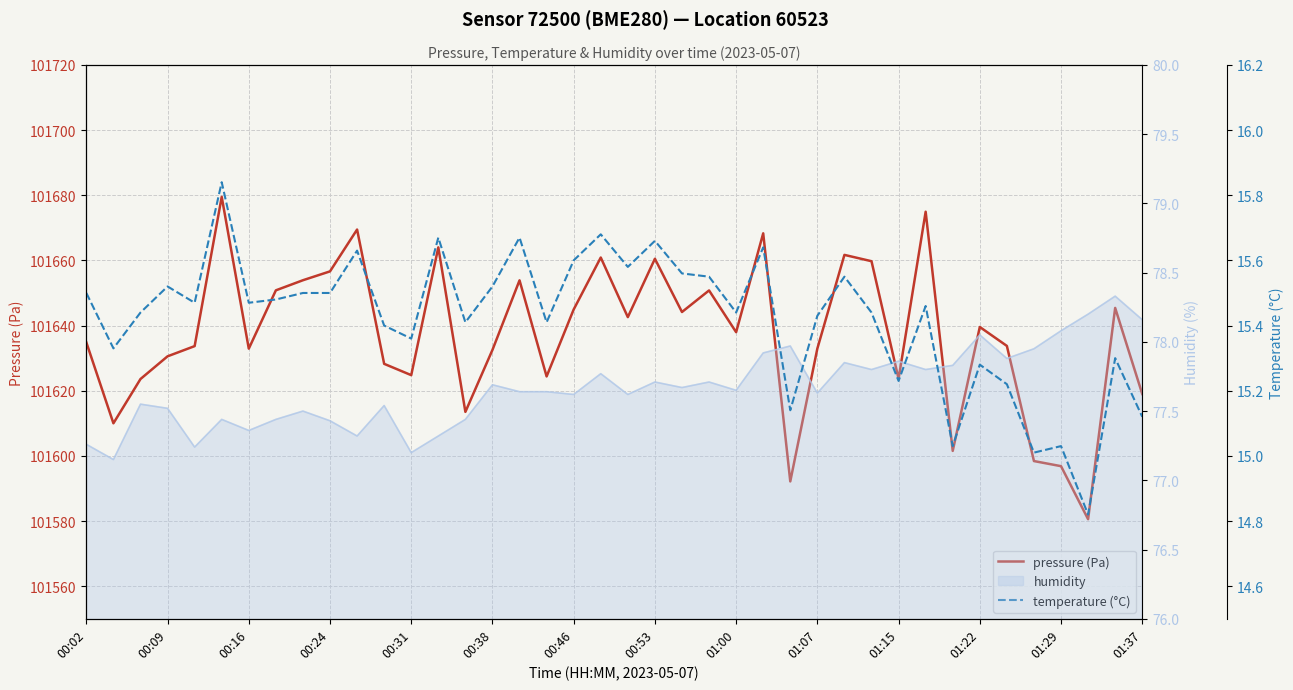

In pressure (Pa), how many points are lower than both neighbors (excluding endpoints)?

12